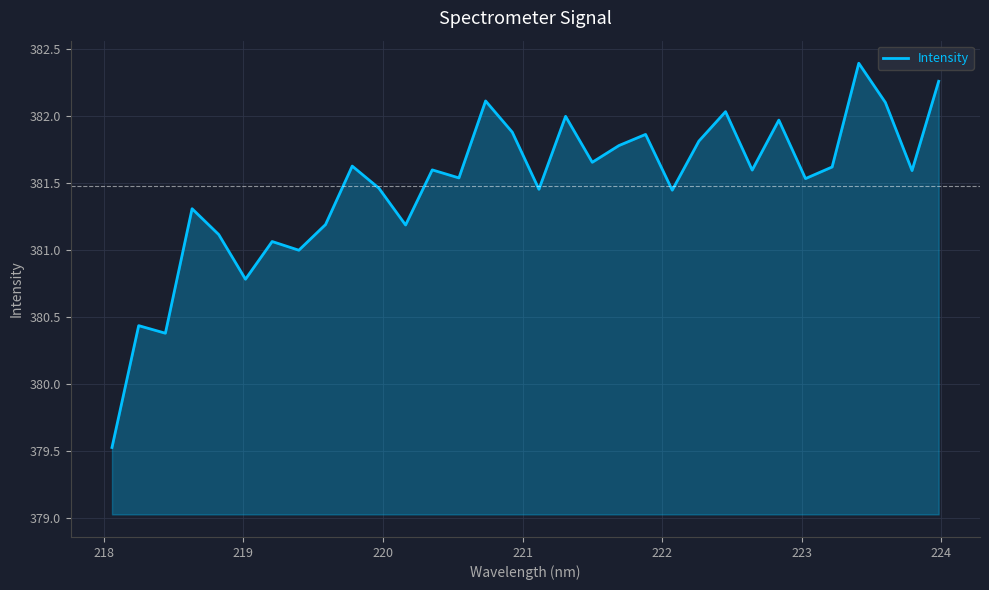

What is the difference between the maximum and minimum values?

2.9